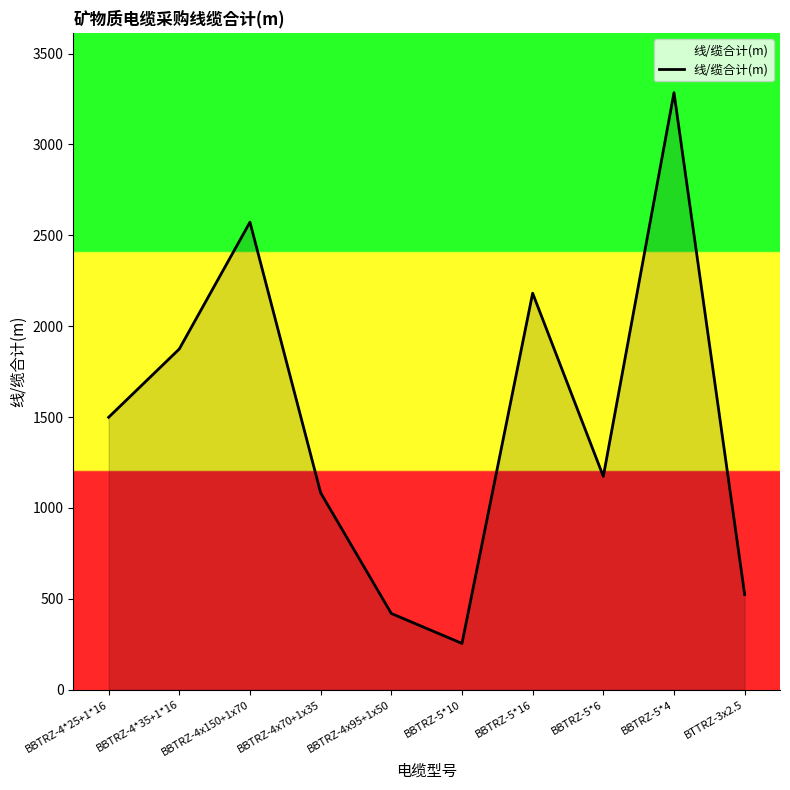

True or false: the data shows 1498.6 at BBTRZ-4*25+1*16.

True